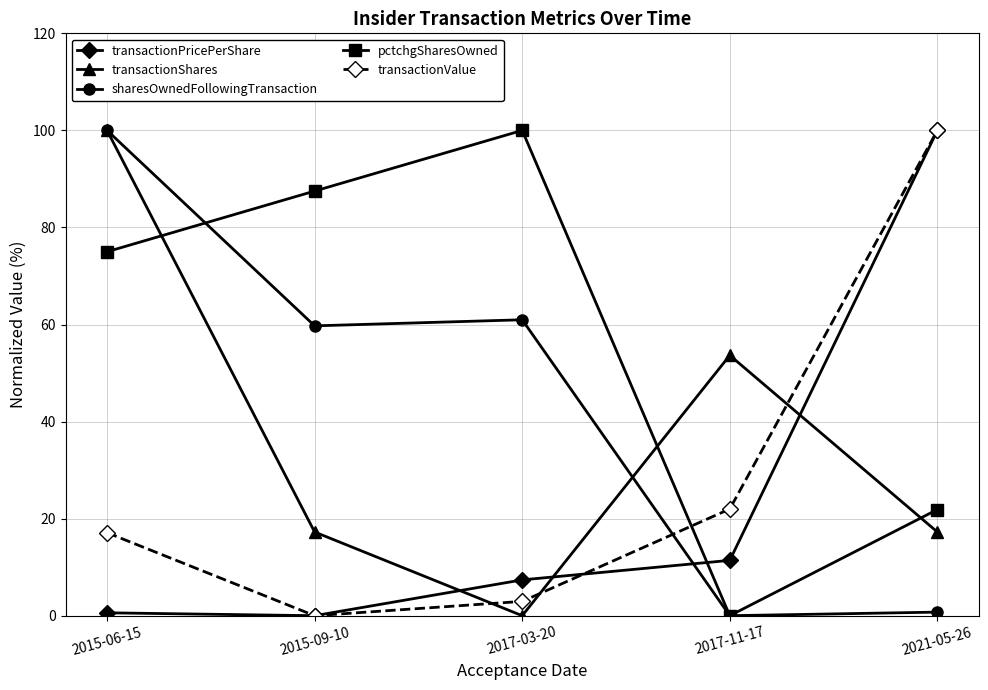

How many lines are shown in the chart?

5